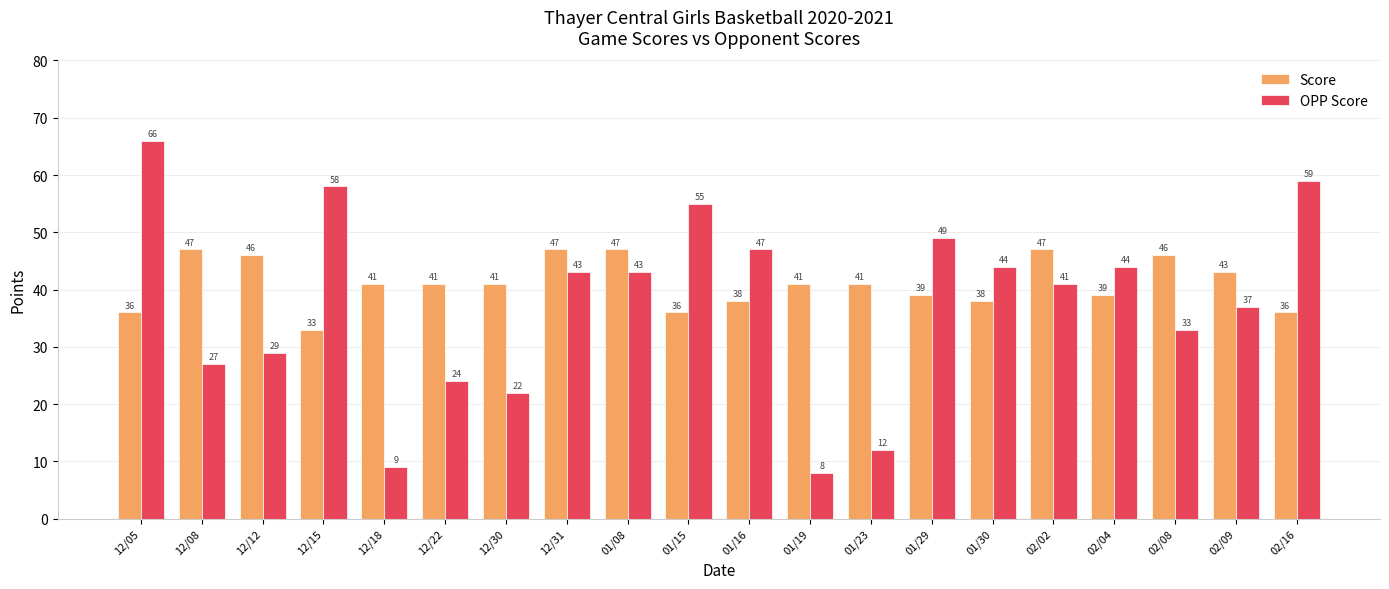

What is the value of the Score bar at the 17th from the left?

39